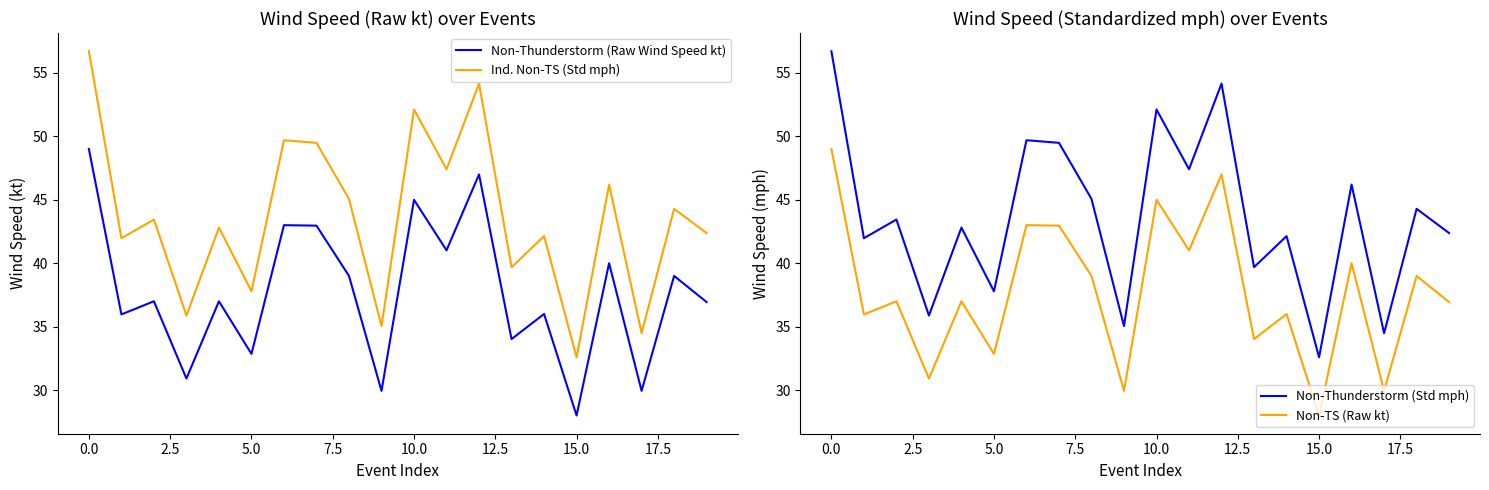

How many values in the Non-TS (Raw kt) series exceed 37?

9